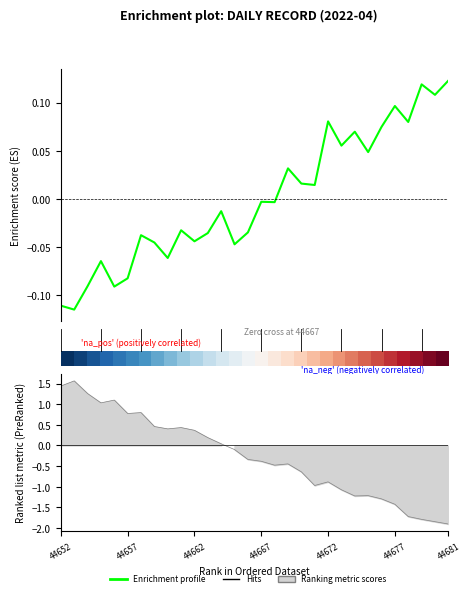

The value at 2022-04-22 is 0.3. True or false?

False